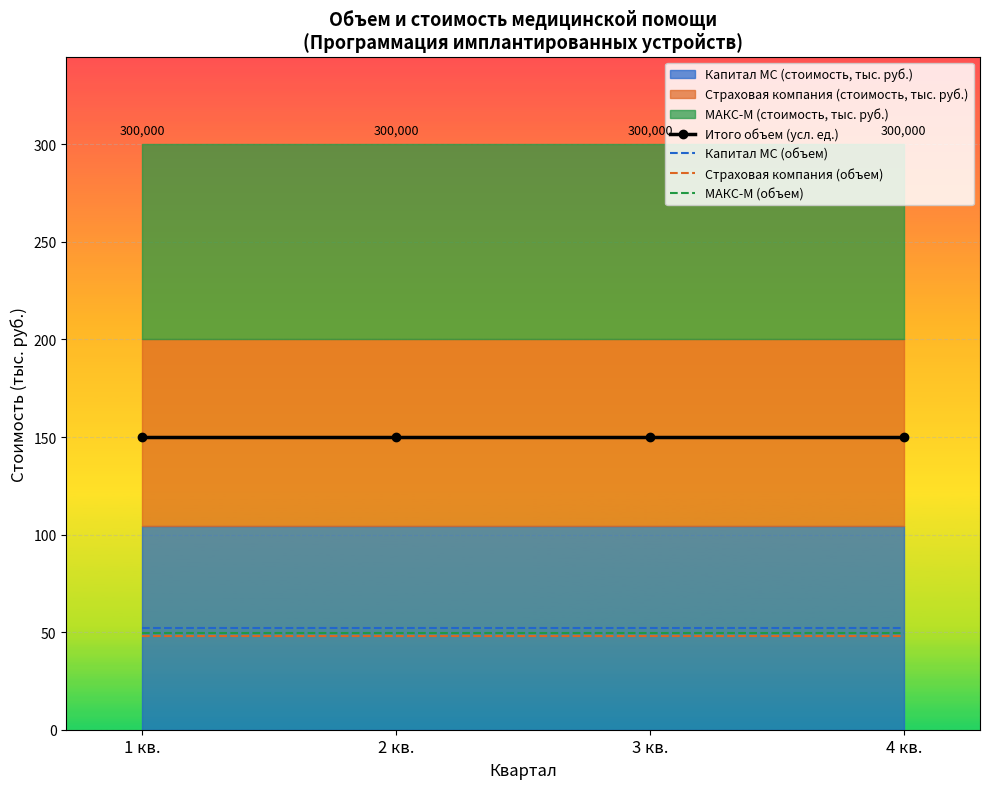

Which label corresponds to the largest value in the chart?

1 кв.